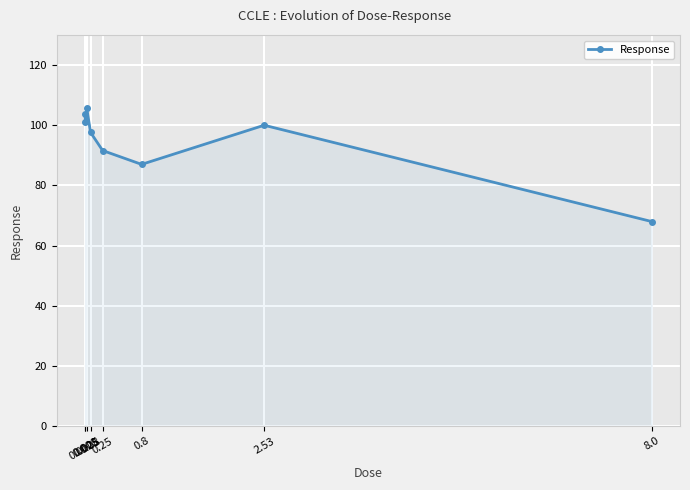

What is the difference between the values at 0.25 and 8.0?

23.6